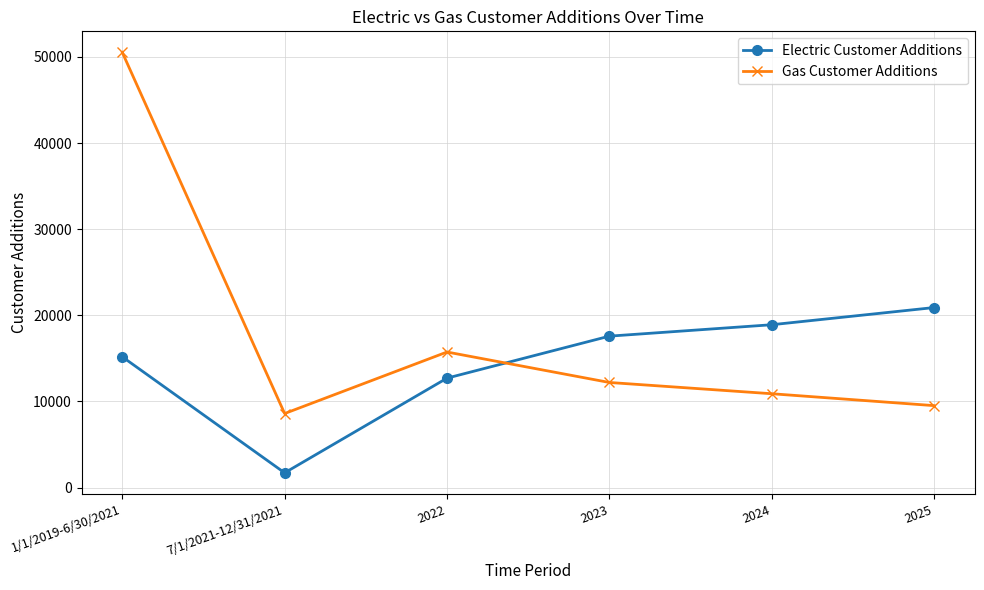

What are all the series names shown in the legend?

Electric Customer Additions, Gas Customer Additions